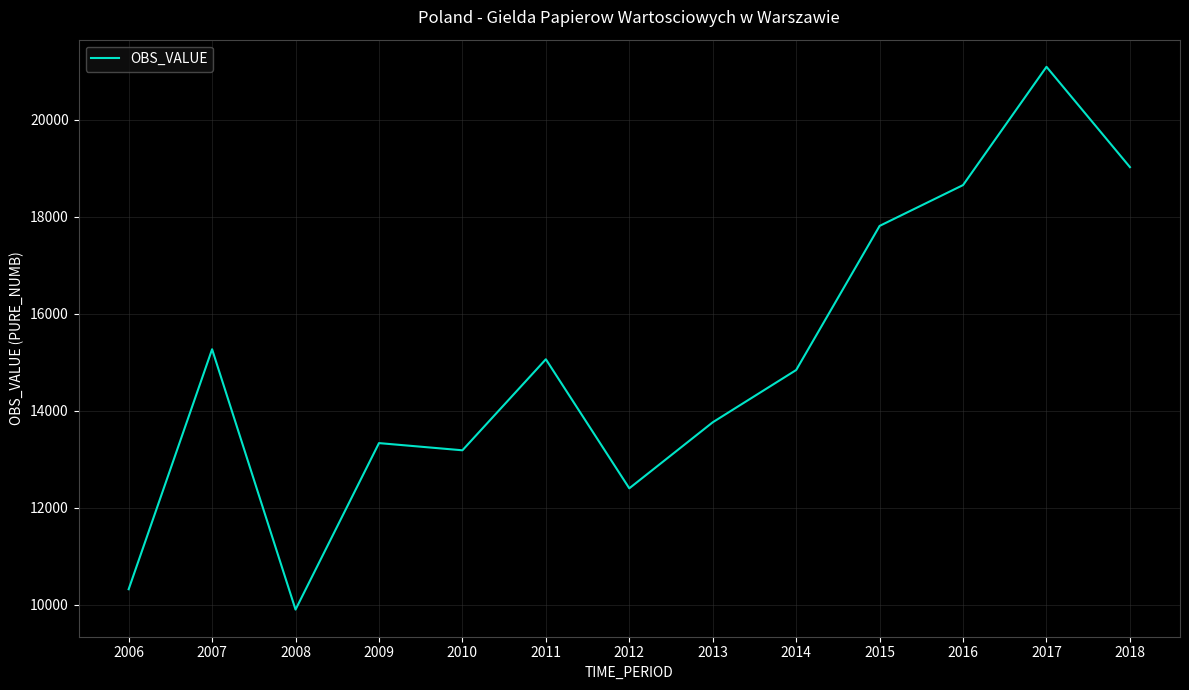

Which category has the highest value across all series?

2017